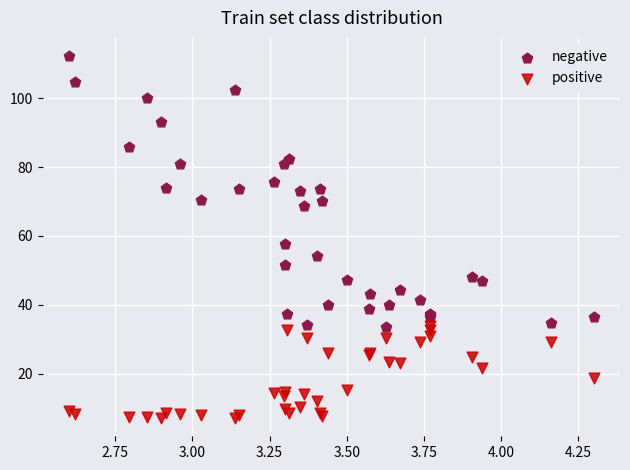

Which series has the widest spread of Y values?

negative